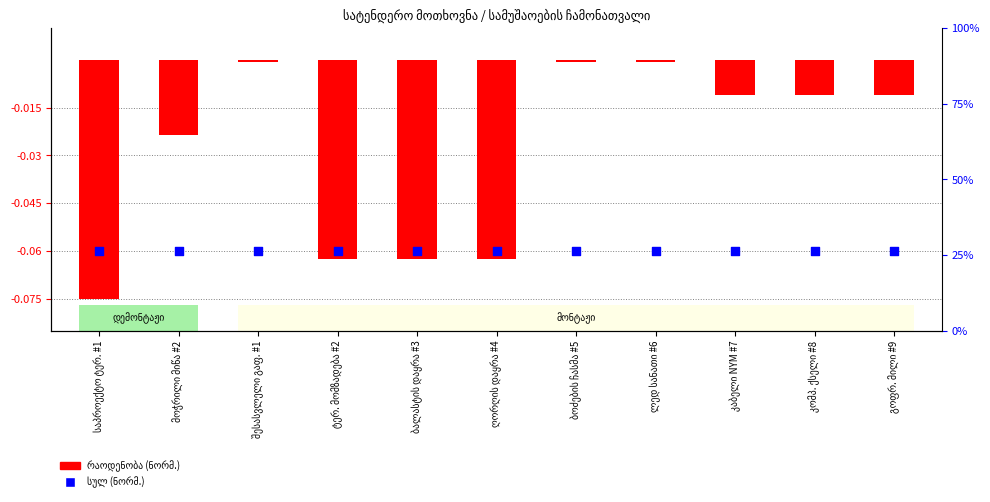

At which category is the sum across all series the highest?

შესასვლელი გაფ. #1